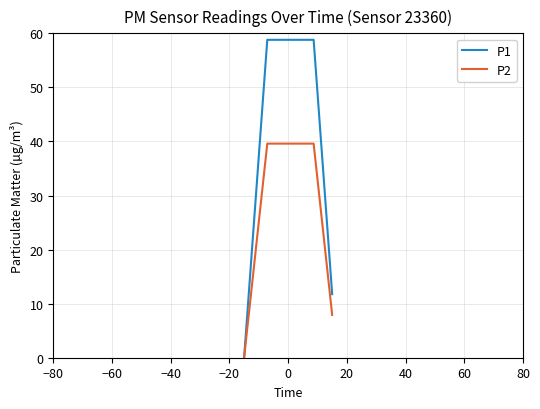

Which series has the largest total across all categories?

P1